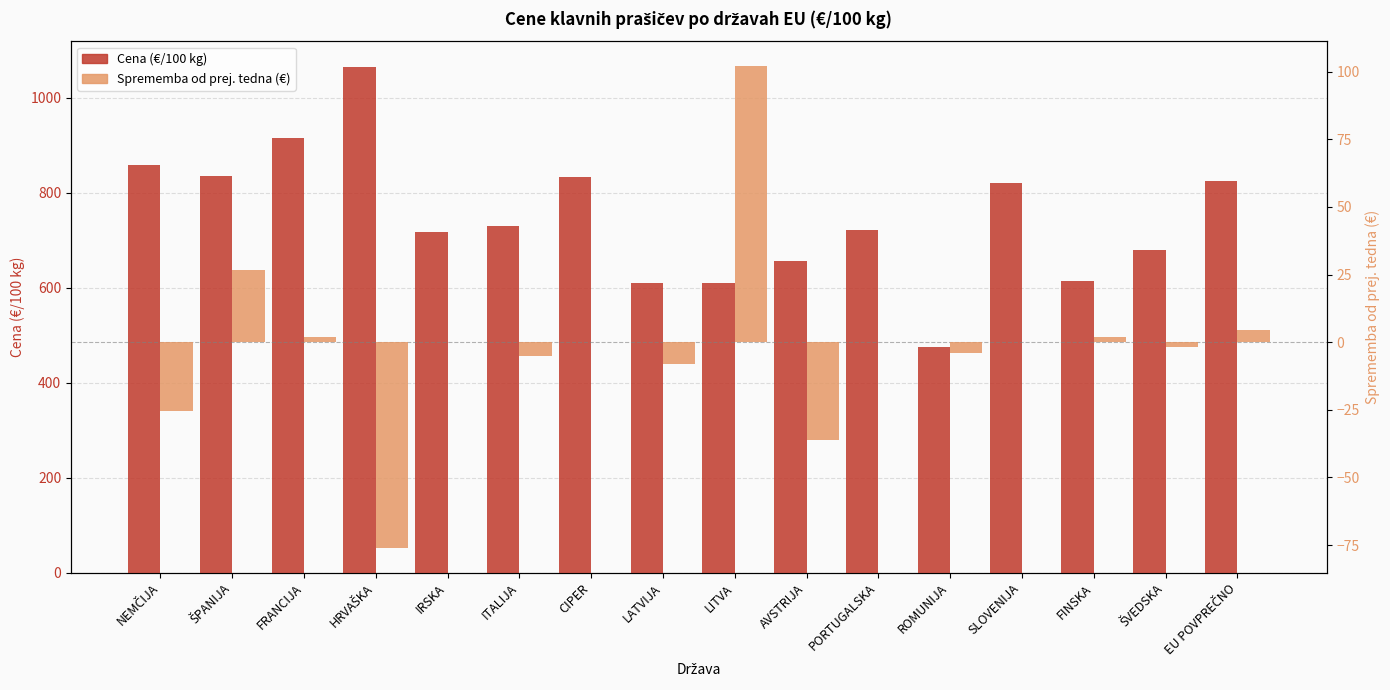

What is the value of the Cena (€/100 kg) bar at the 7th from the left?

834.0